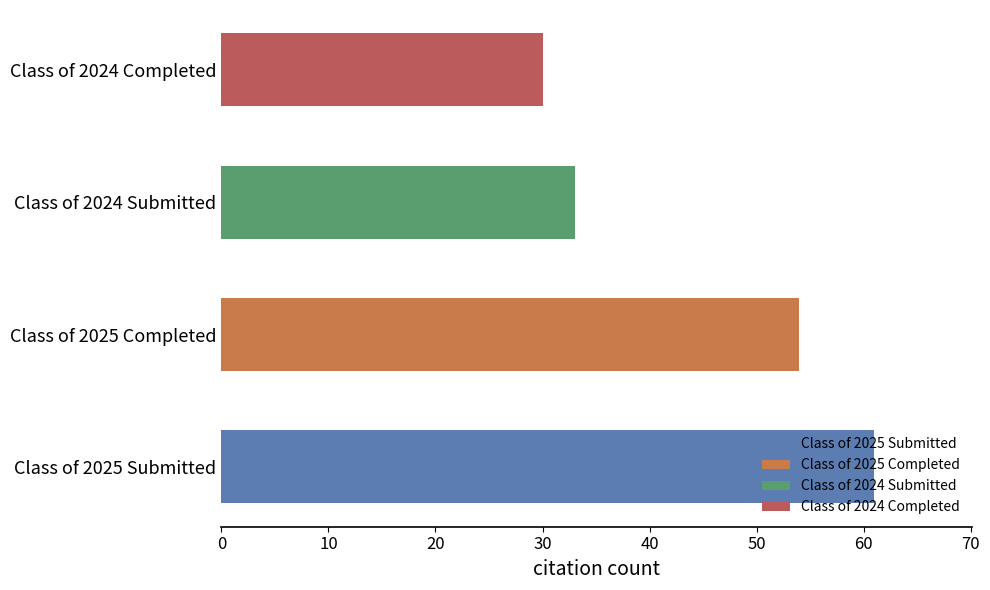

Where is the data nearest to the value 45?

Class of 2025 Completed